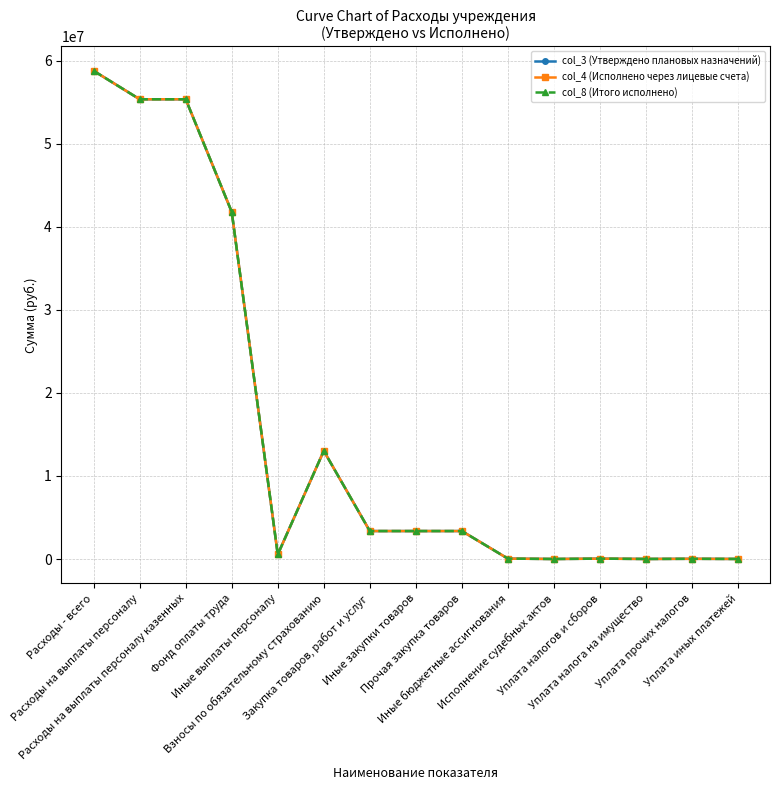

True or false: col_8 (Итого исполнено) and col_4 (Исполнено через лицевые счета) intersect in this chart.

False